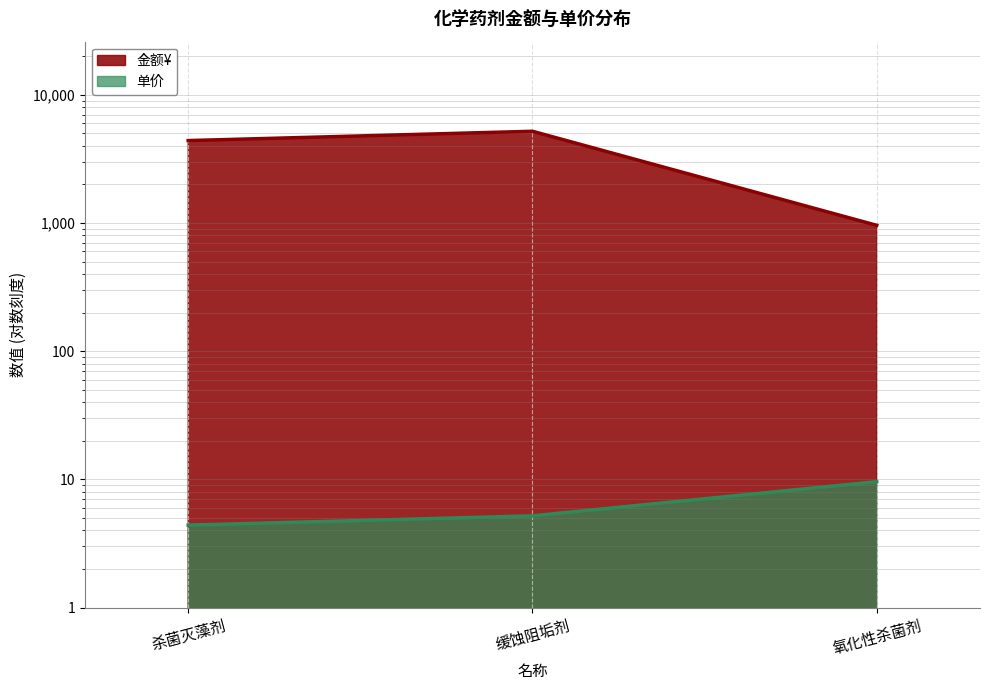

Which series has the largest total across all categories?

金额¥